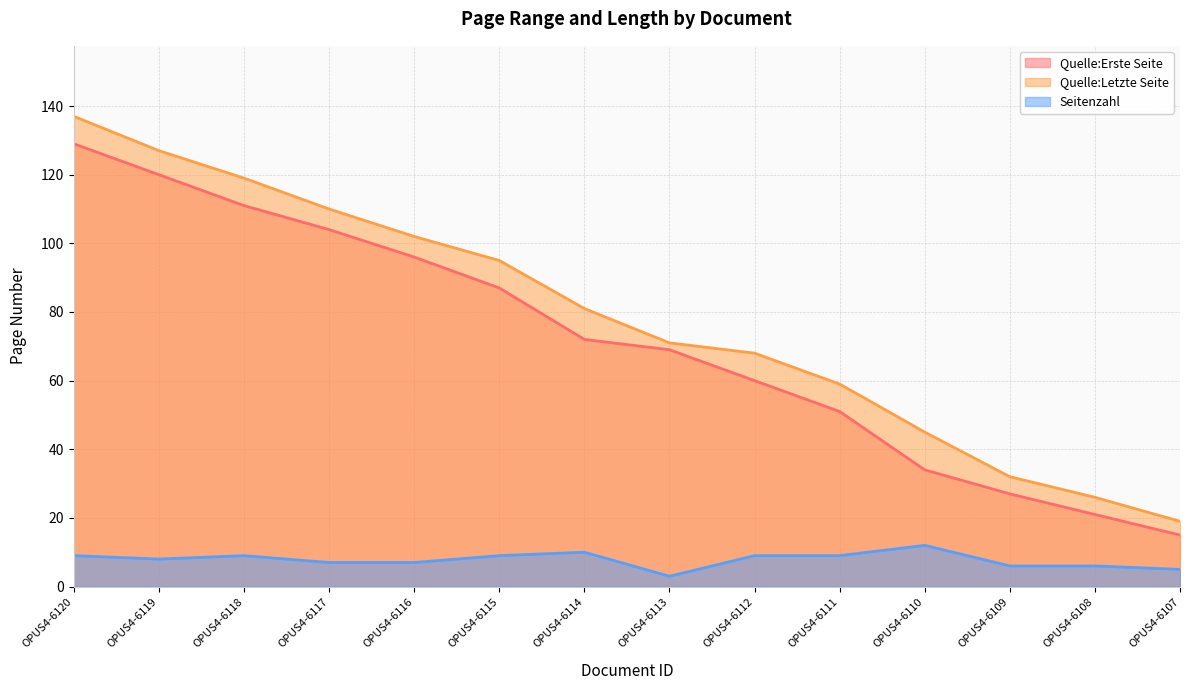

Where is Quelle:Erste Seite nearest to the value 72?

OPUS4-6114